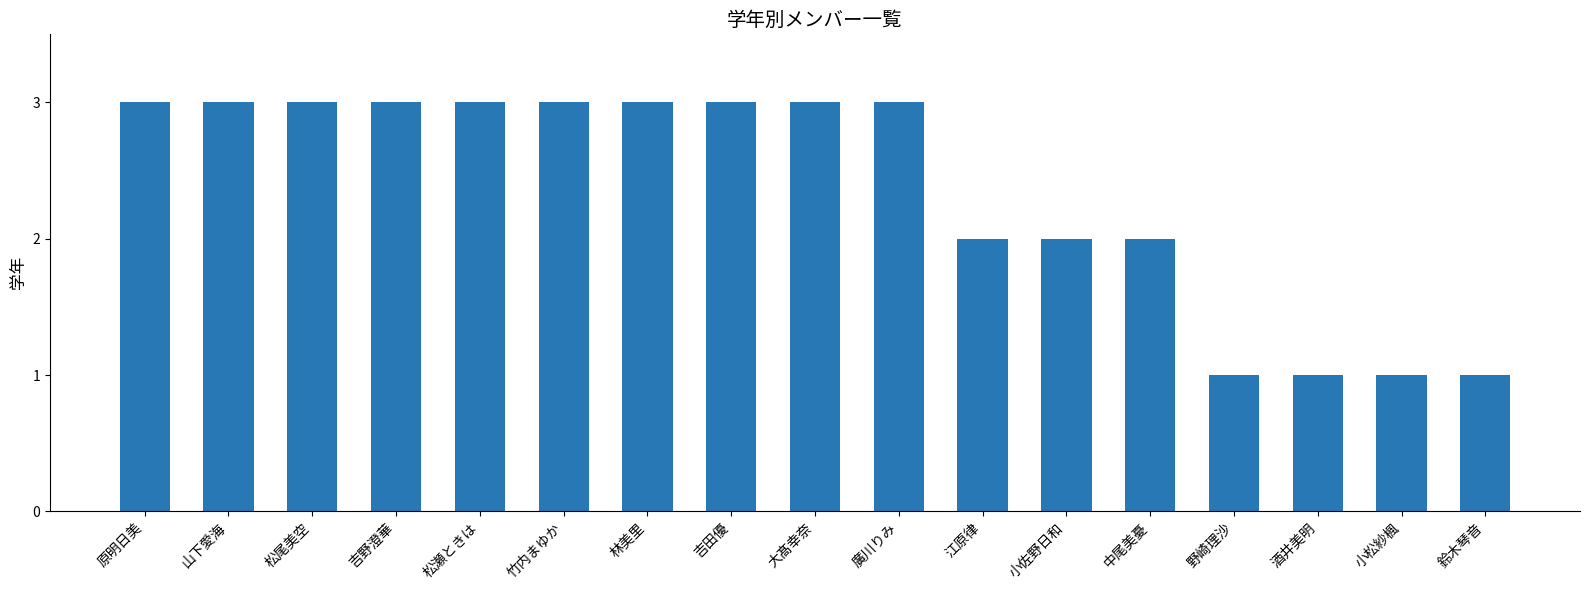

Reading right to left, extract all data points from this chart.

鈴木琴音=1	小松紗楓=1	酒井美明=1	野崎理沙=1	中尾美憂=2	小佐野日和=2	江原律=2	廣川りみ=3	大髙幸奈=3	吉田優=3	林美里=3	竹内まゆか=3	松瀬ときは=3	吉野澄華=3	松尾美空=3	山下愛海=3	原明日美=3